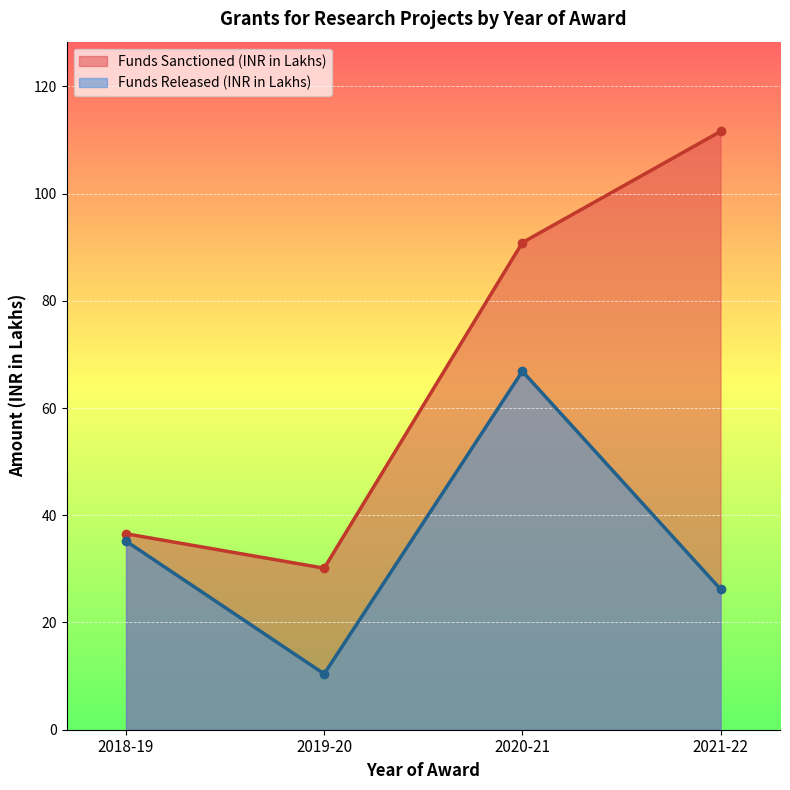

What are all the series names shown in the legend?

Funds Sanctioned (INR in Lakhs), Funds Released (INR in Lakhs)